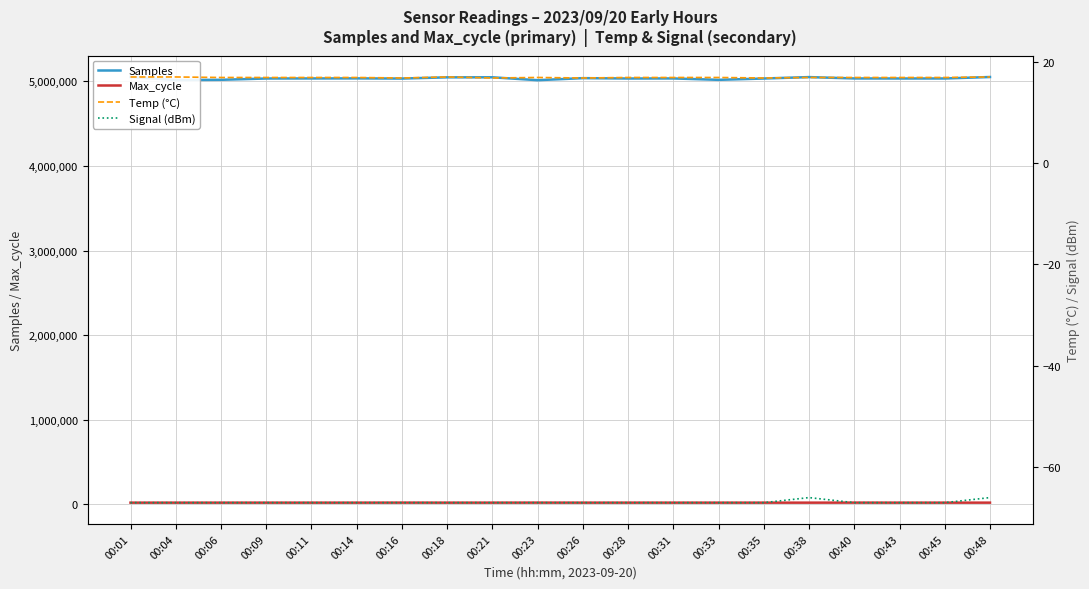

At which category does the chart reach its peak across all series?

00:01